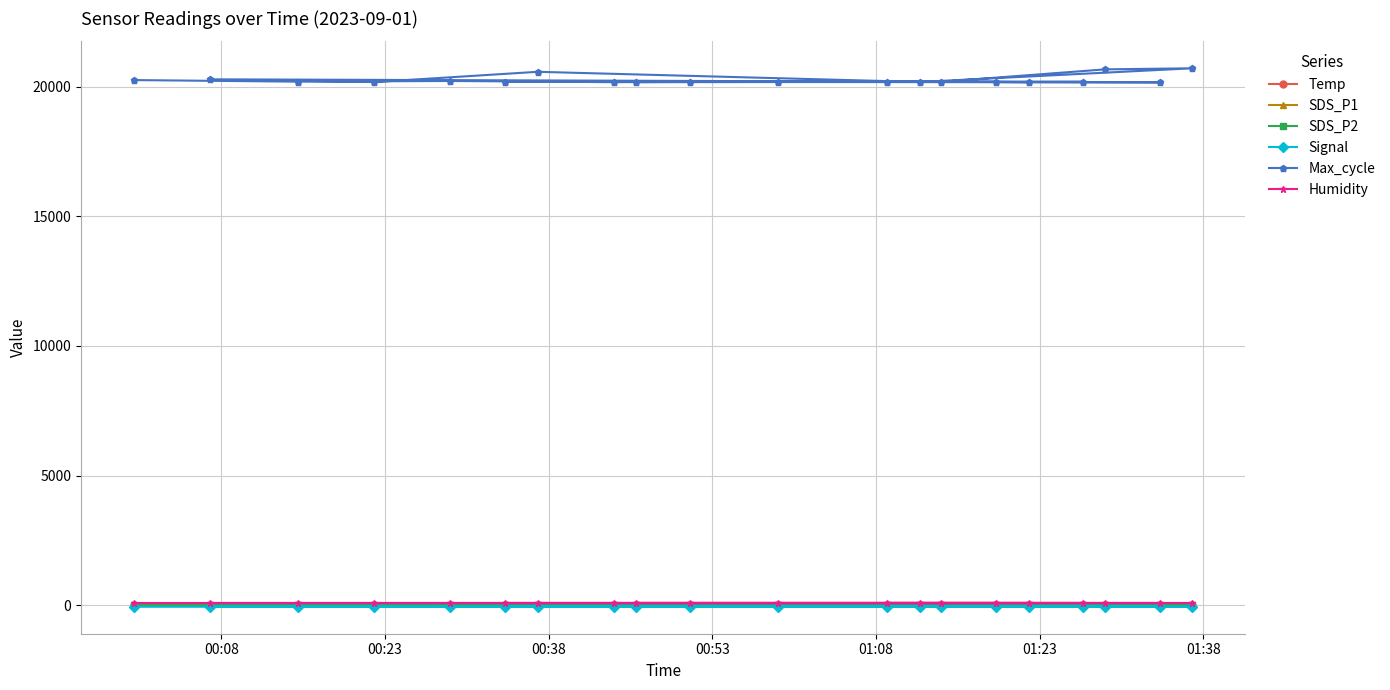

True or false: Humidity has a value of 143.8 at 14.

False